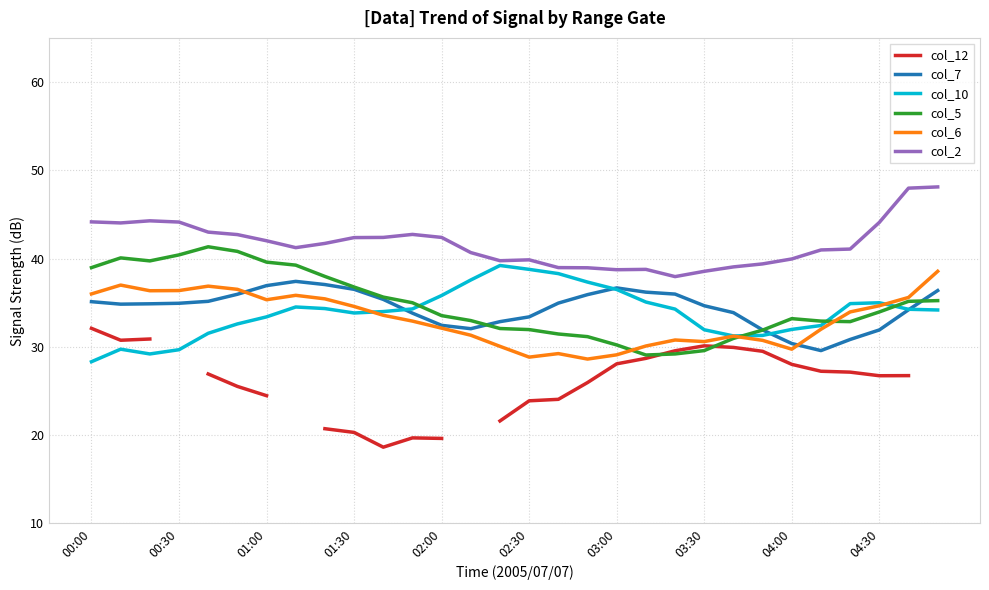

Which series changed the most between 00:00 and 29?

col_10